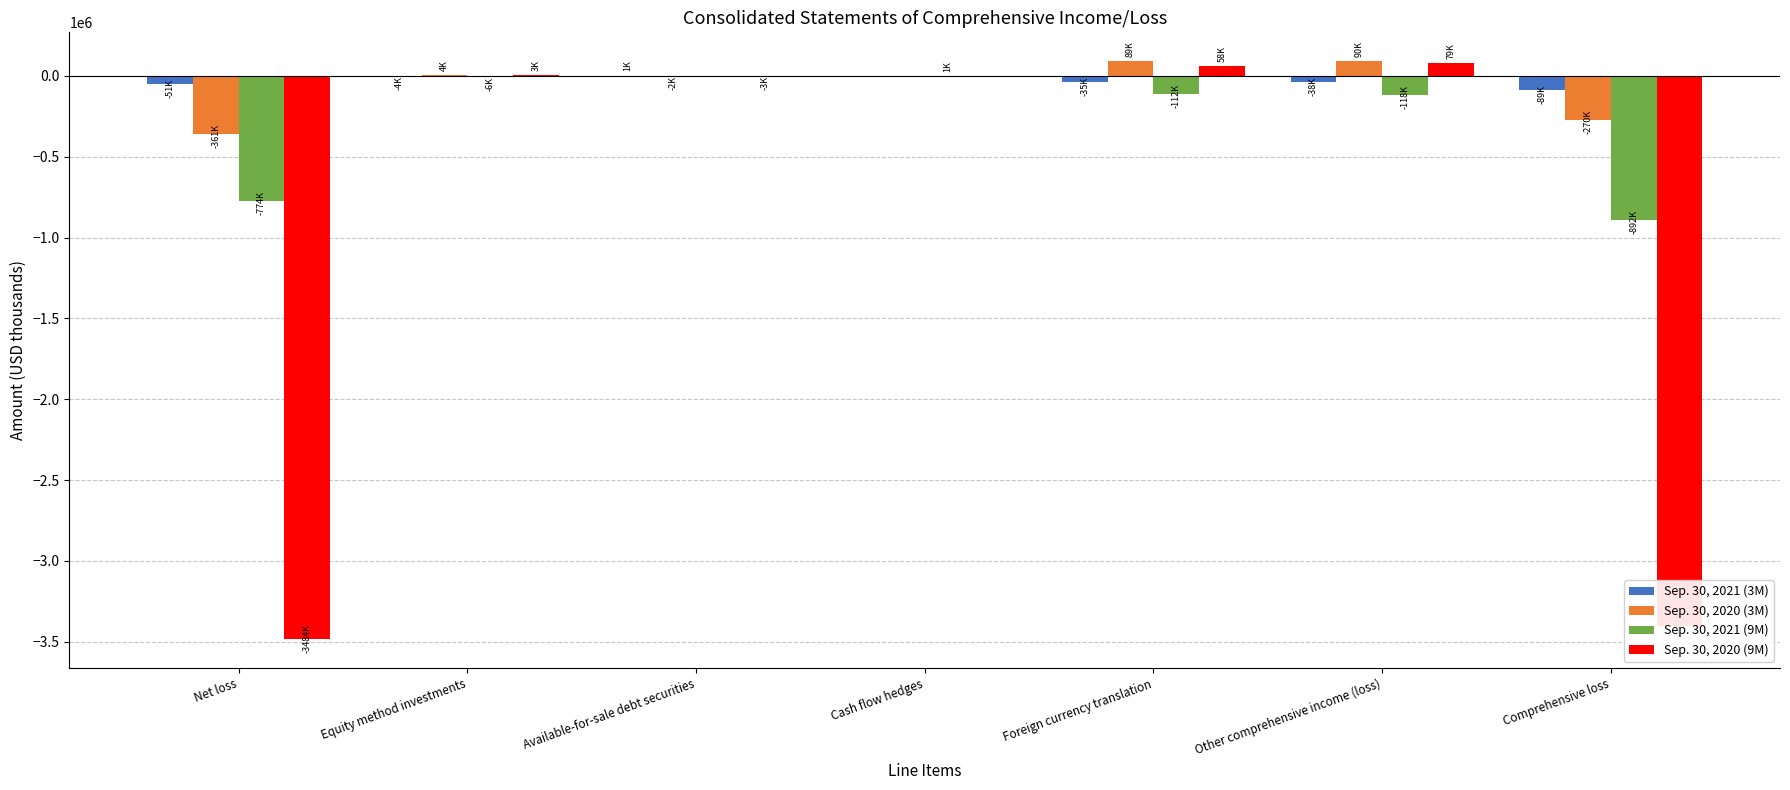

What is the sum of all Sep. 30, 2021 (9M) values?

-1902842